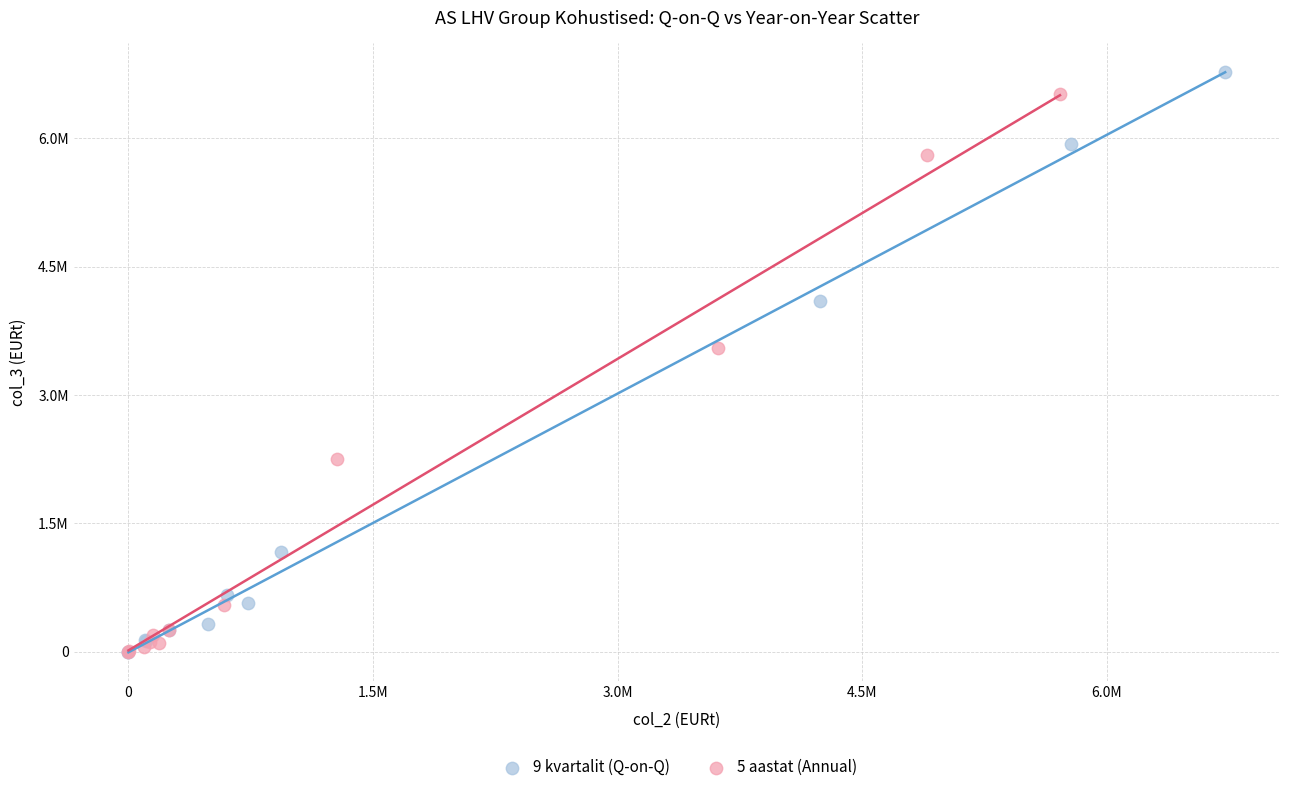

What are all the series names shown in the legend?

9 kvartalit (Q-on-Q), 5 aastat (Annual)